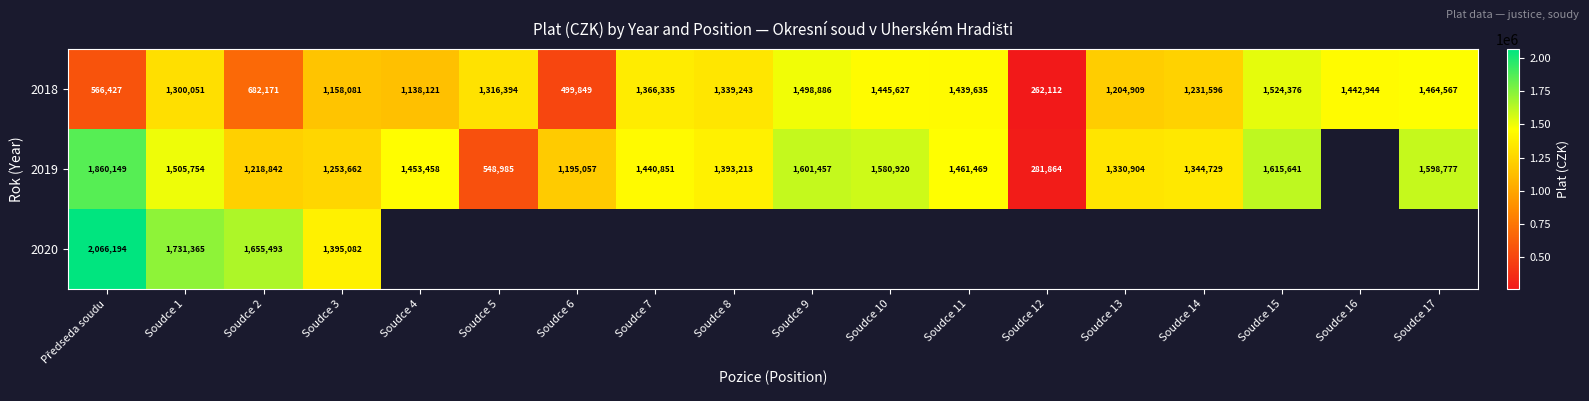

How many values in the 2018 series are below 1316394?

9